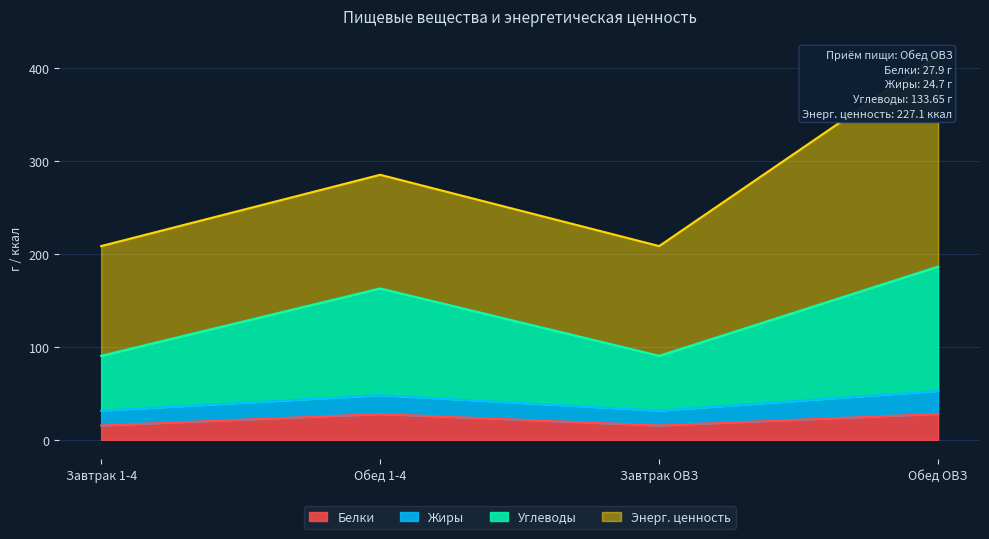

What is the maximum value for Белки?

27.9